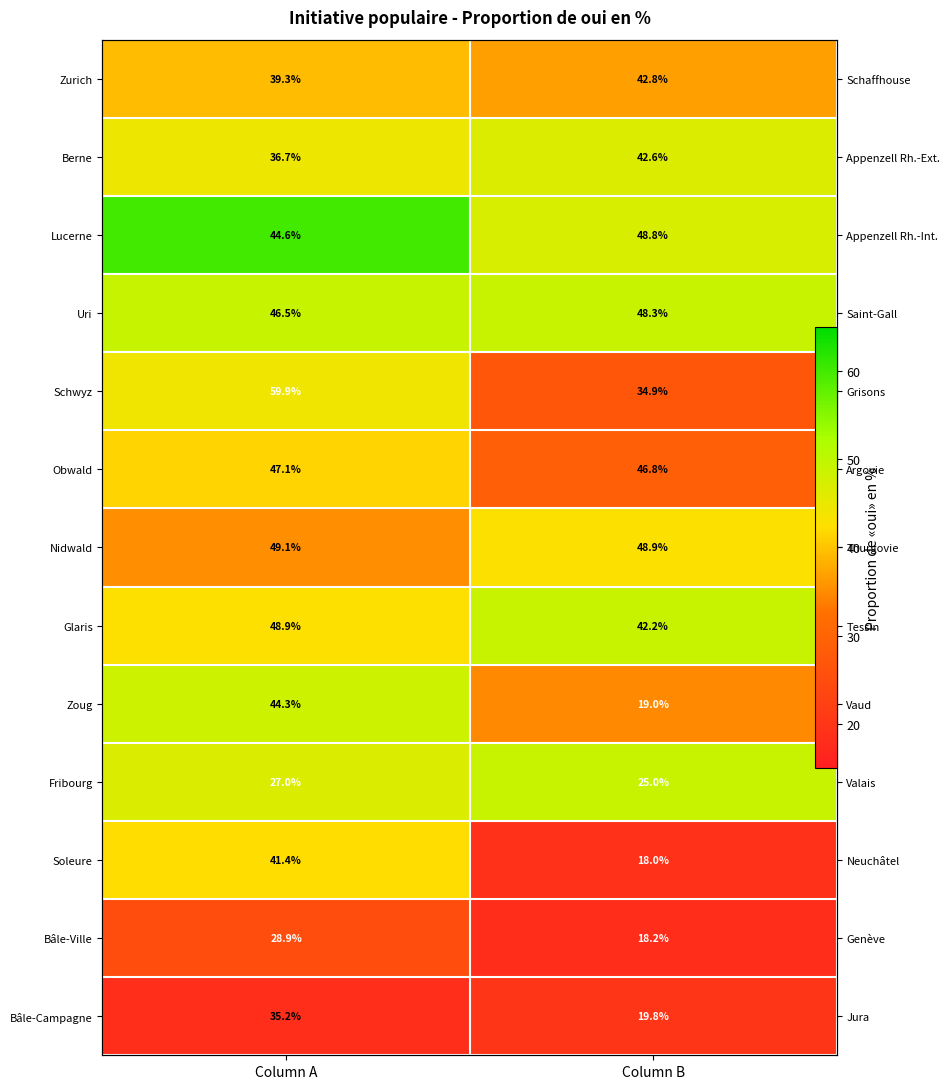

At which category is the sum across all series the highest?

Column A